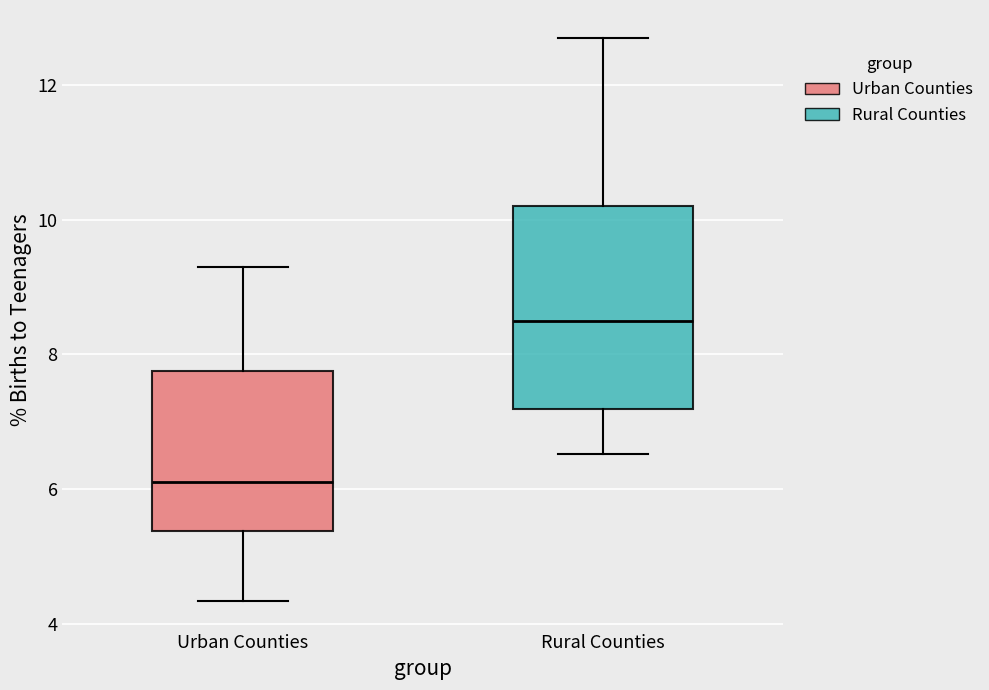

Where is the upper edge of the box for Urban Counties on the y-axis? The values are not printed on the chart, so give them approximately, as read against the axis.

7.8